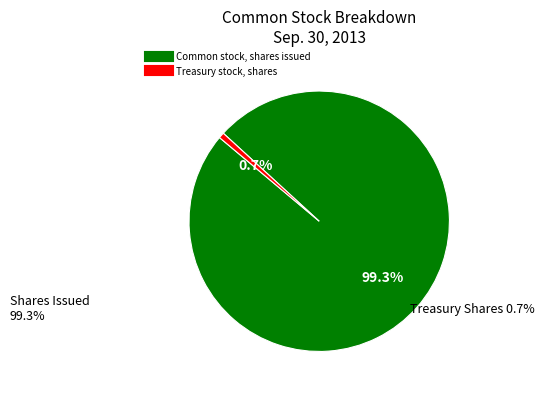

Between Treasury stock, shares and Common stock, shares issued, which is larger?

Common stock, shares issued